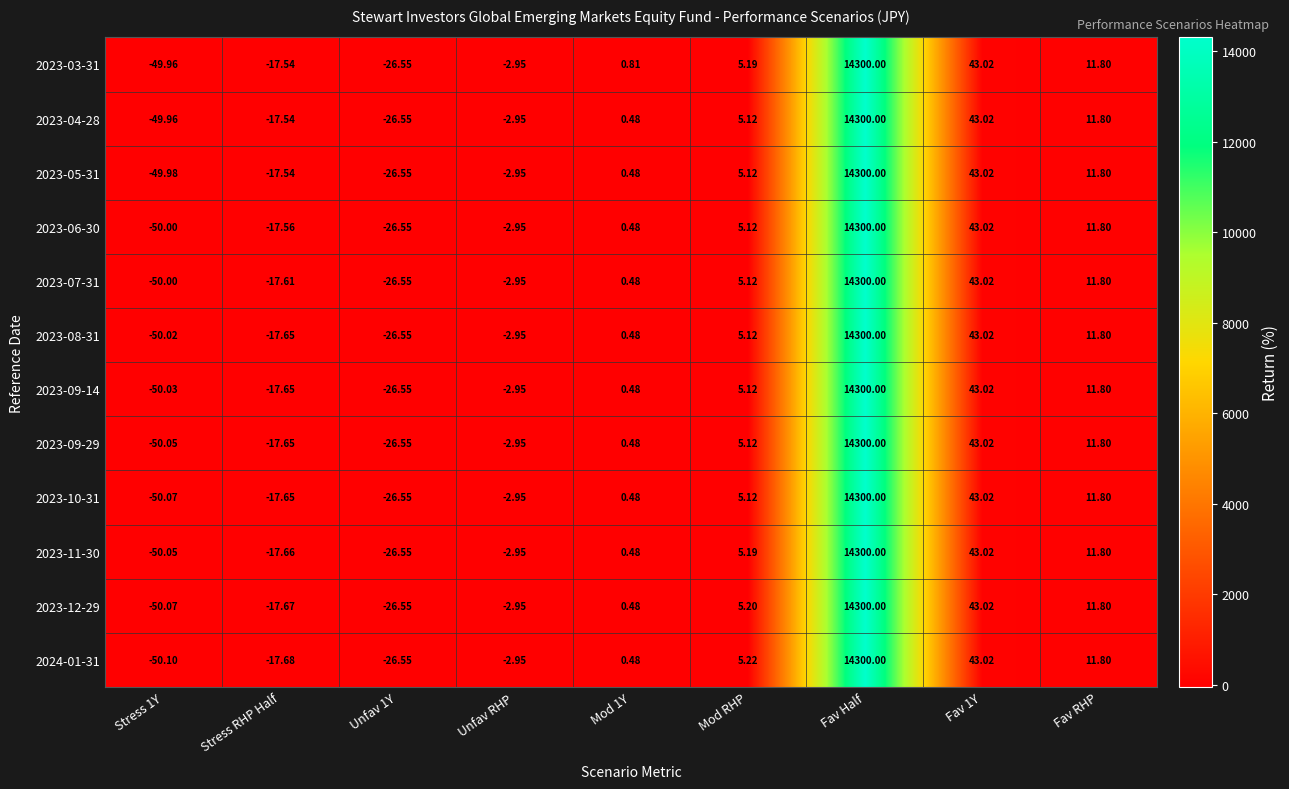

Is the value of 2023-12-29 at Fav 1Y greater than the value of 2023-09-29 at Stress RHP Half?

Yes